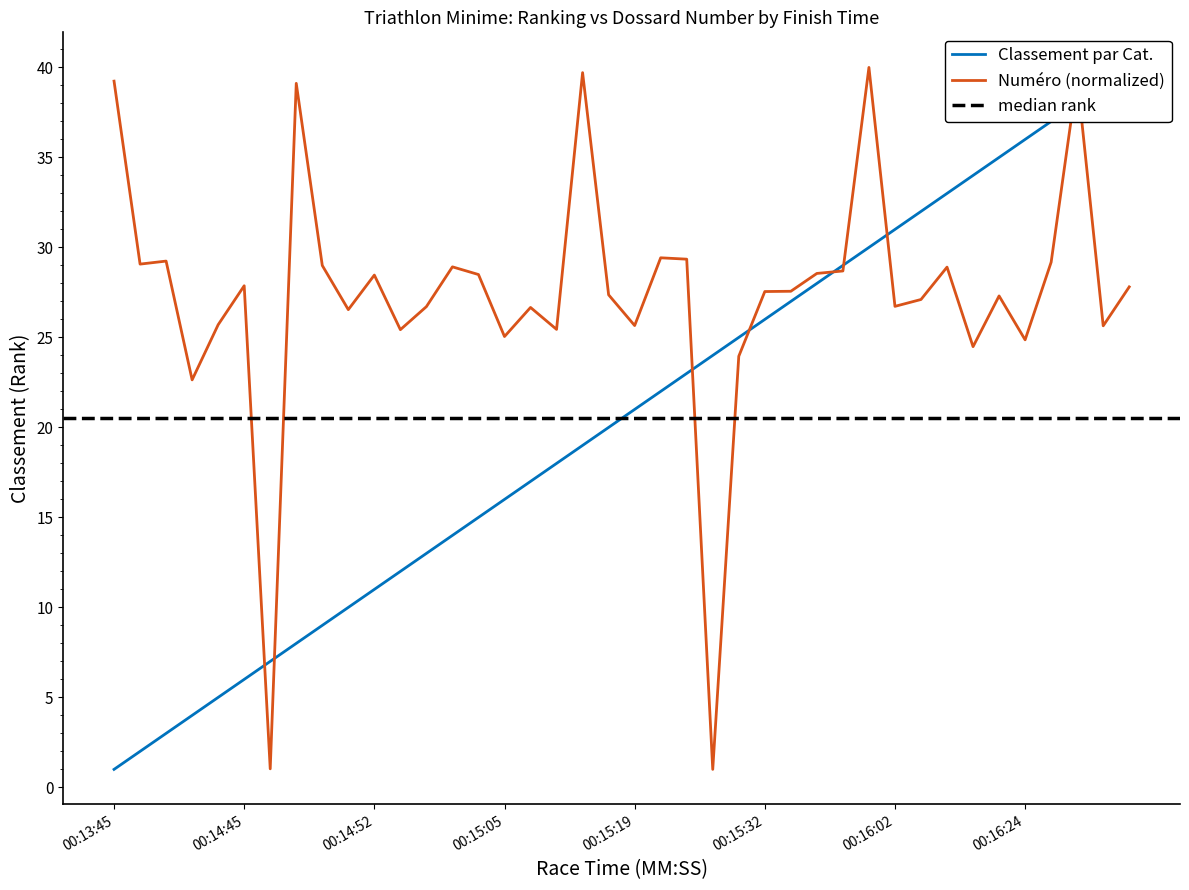

What is the greatest value displayed?

40.0